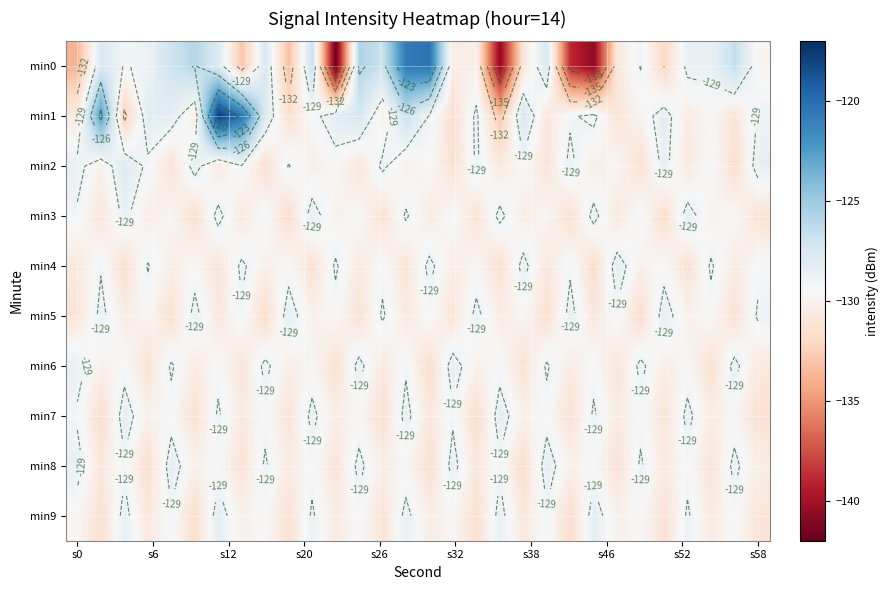

How many series are shown in this chart?

10